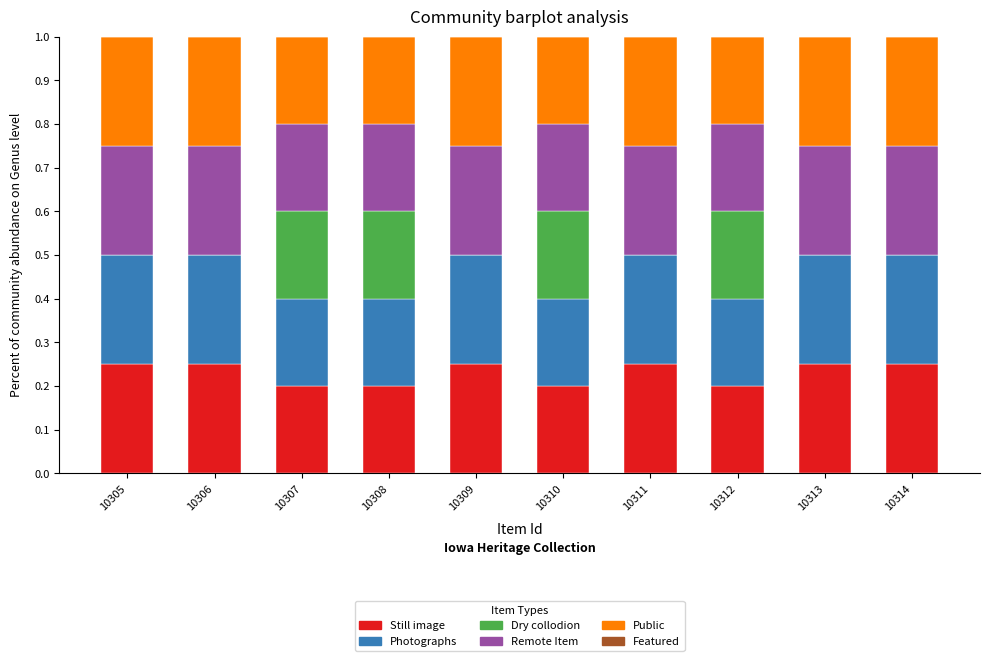

What is the total value across all series at 10307?

1.0